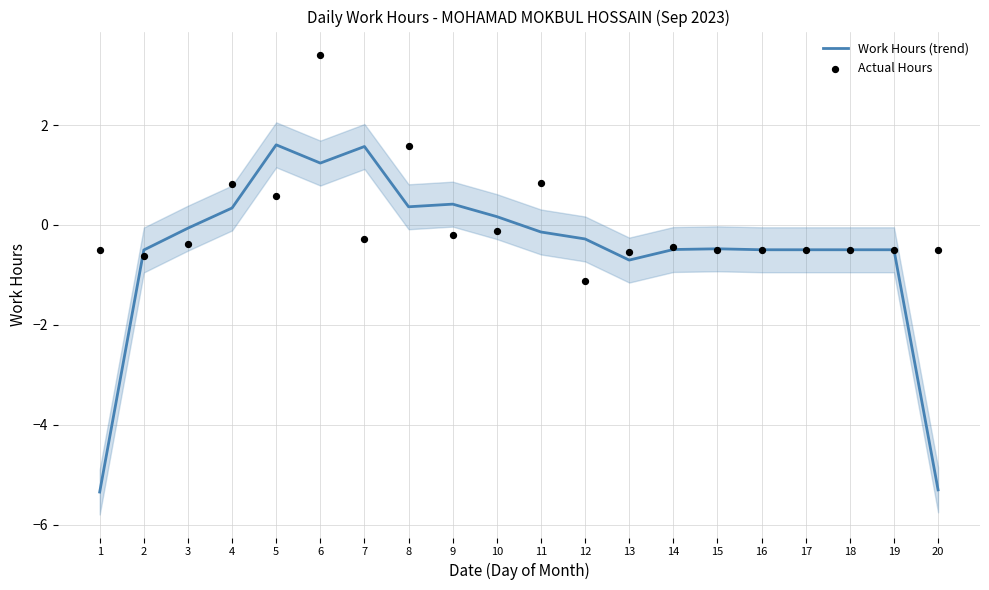

Is the value of Work Hours (trend) at 8 greater than the value of Actual Hours at 10?

Yes